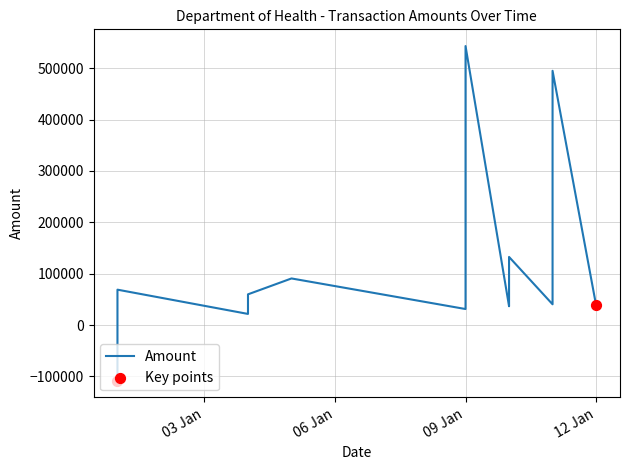

Approximately how many times larger is the value at 2012-01-01 compared to 2012-01-04?

3.1